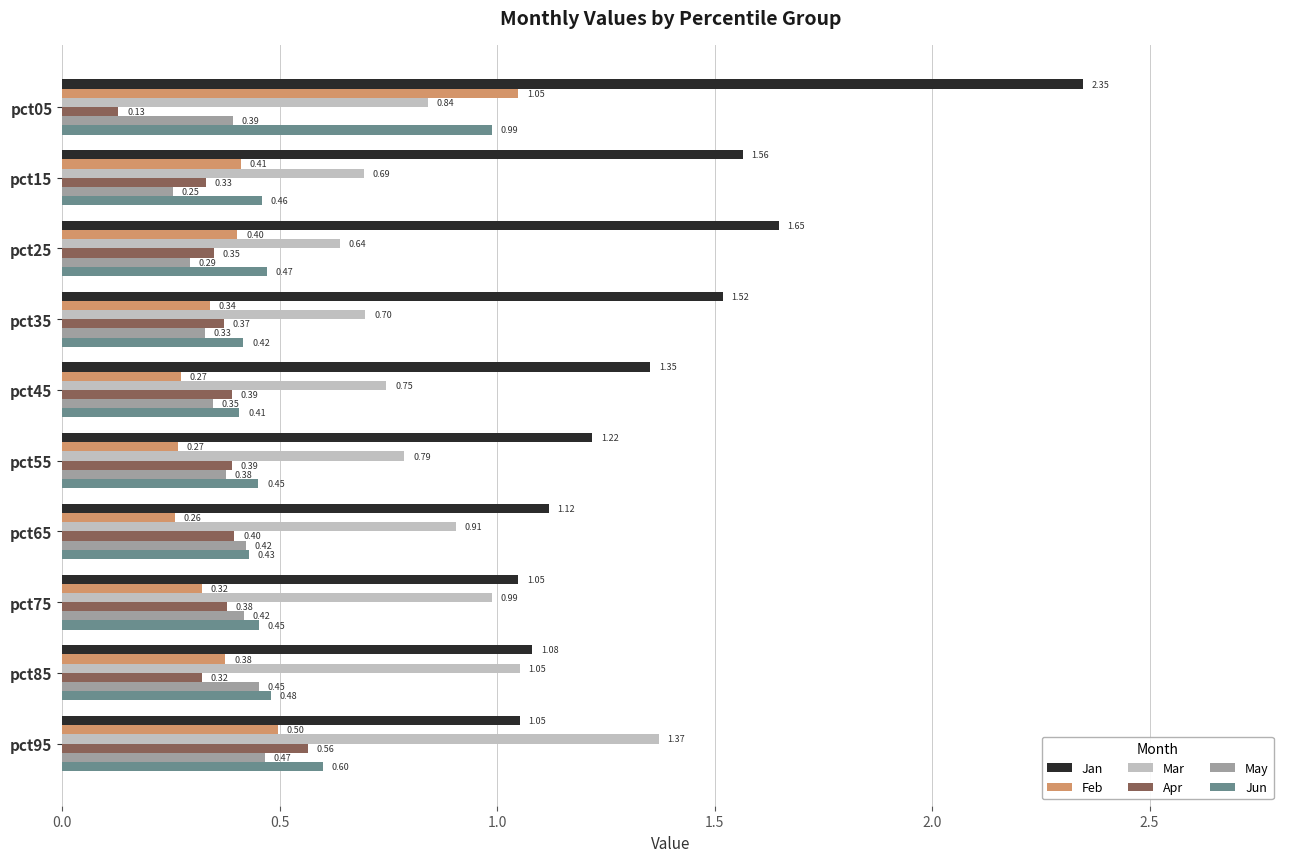

What is the average value of the May series?

0.4